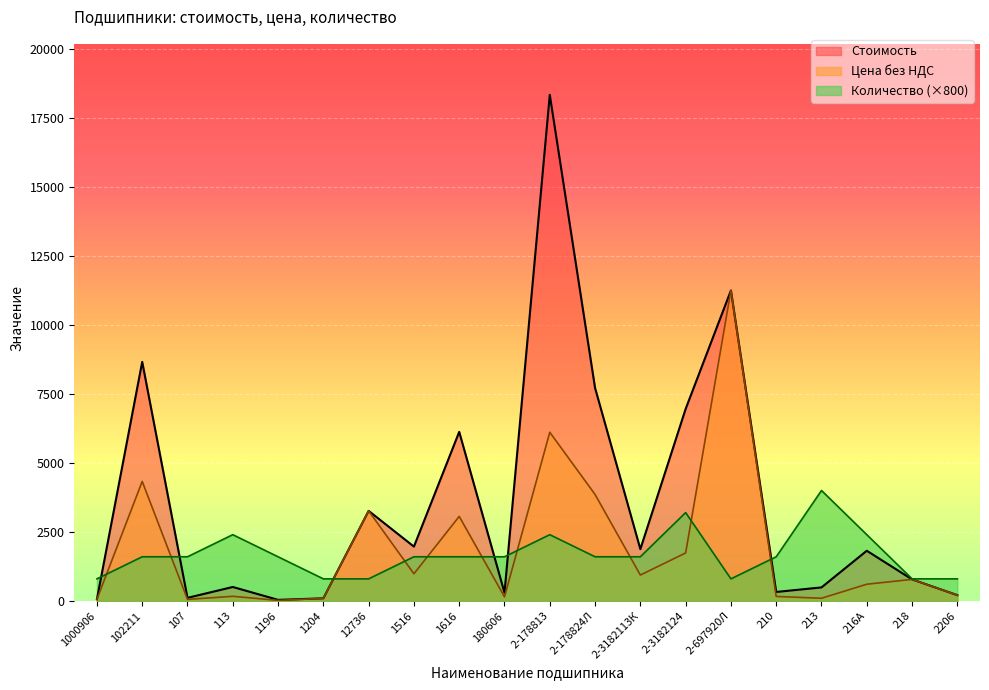

How many lines are shown in the chart?

3